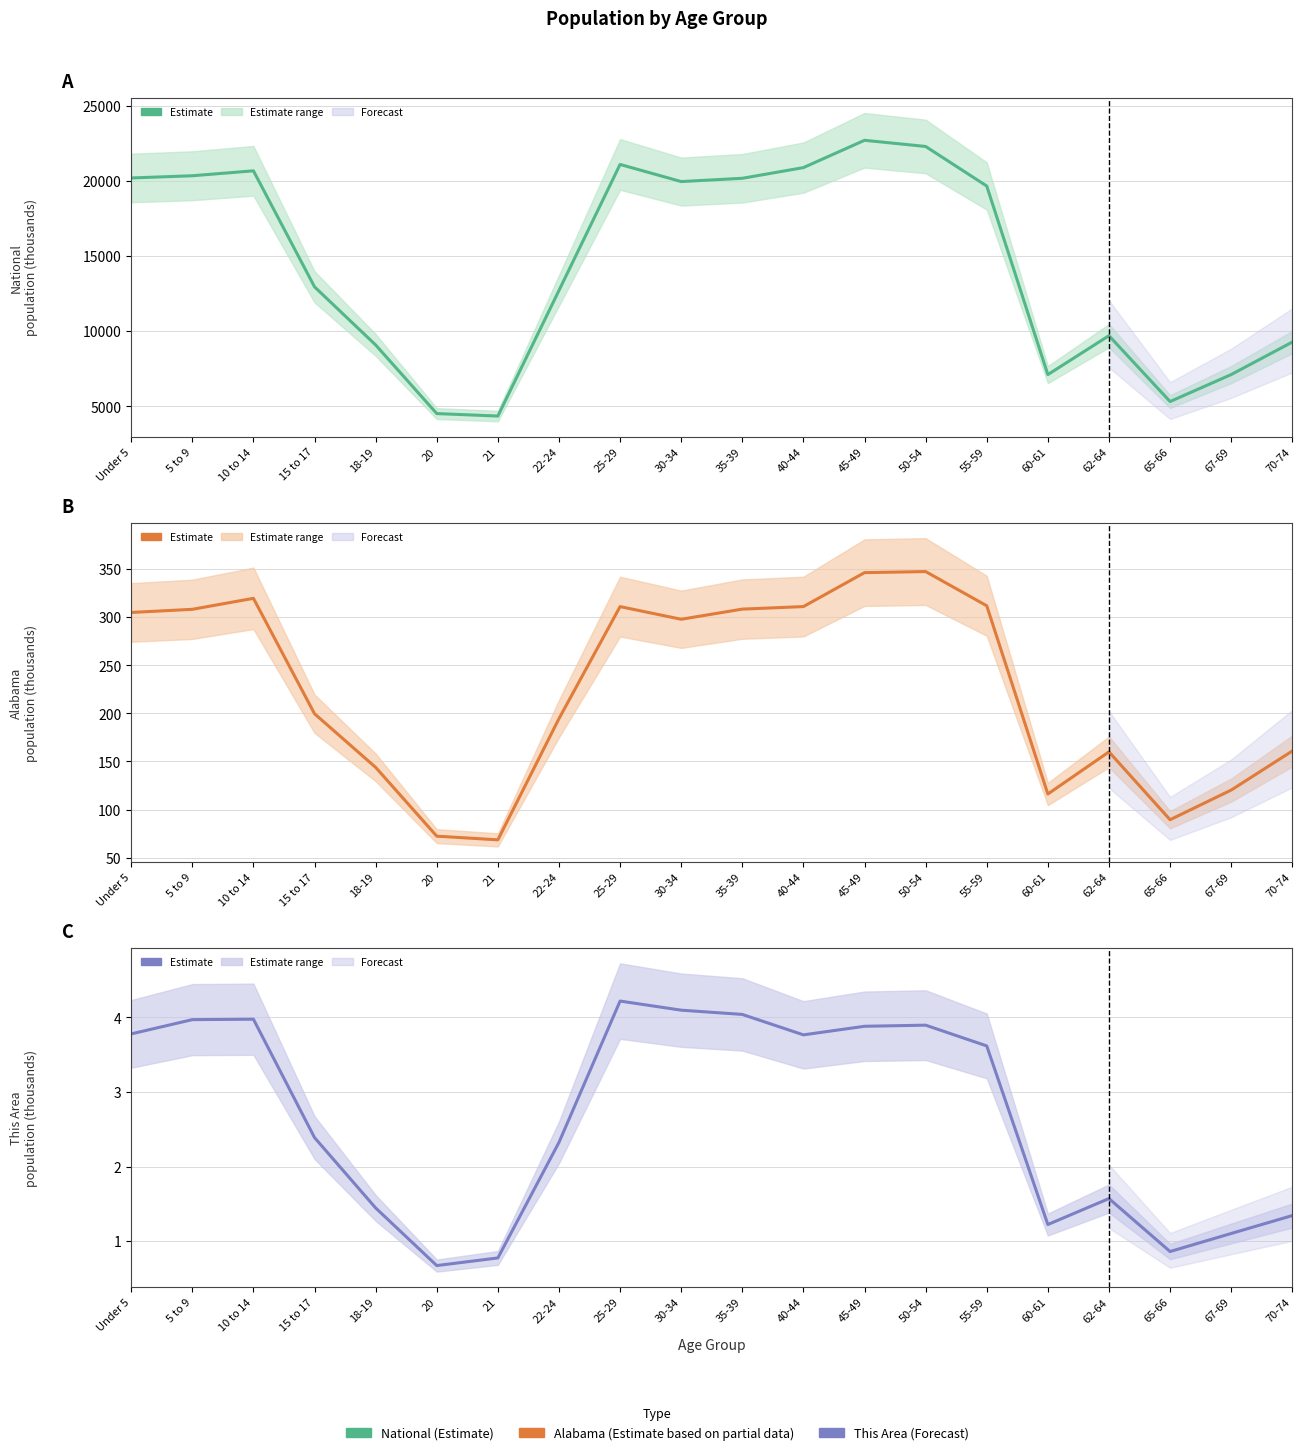

Reading left to right, list all the values displayed in this chart.

National: 20201.4	20348.7	20677.2	12954.3	9086.1	4519.1	4354.3	12712.6	21101.8	19962.1	20179.6	20891.0	22708.6	22298.1	19664.8	7113.7	9704.2	5319.9	7115.4	9278.2
Alabama: 305.0	308.2	319.7	199.6	143.9	72.3	68.5	194.5	311.0	297.9	308.4	311.1	346.4	347.5	311.9	116.1	160.0	89.4	120.2	160.9
This Area: 3.8	4.0	4.0	2.4	1.4	0.7	0.8	2.3	4.2	4.1	4.0	3.8	3.9	3.9	3.6	1.2	1.6	0.9	1.1	1.3